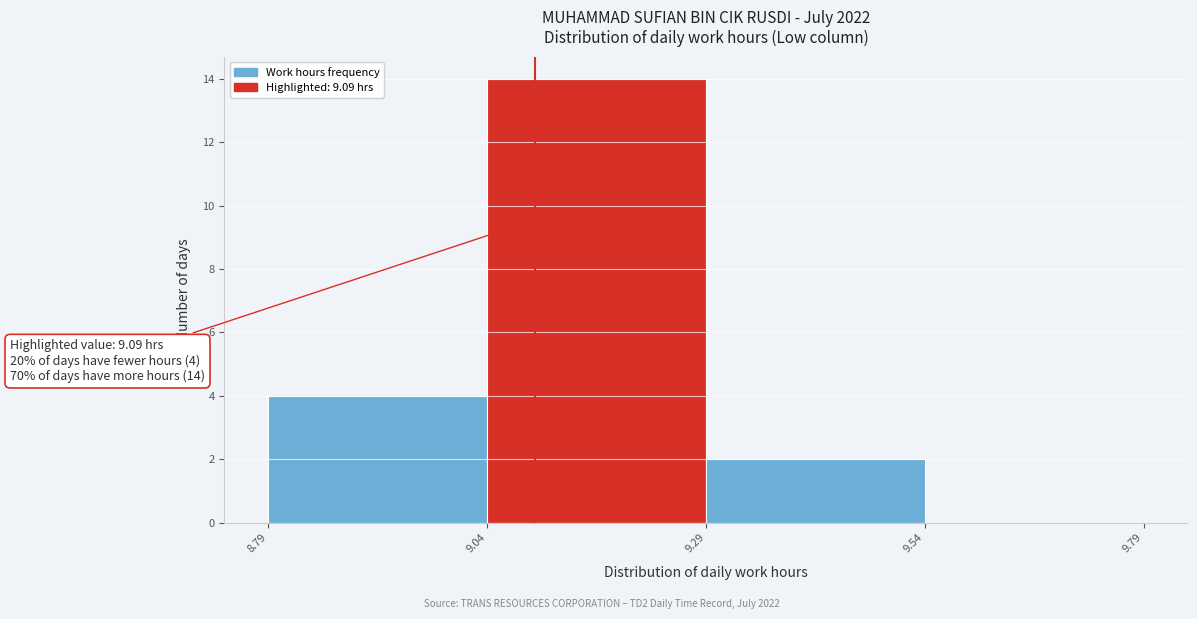

Which range on the x-axis has the tallest bar?

9.04 to 9.29